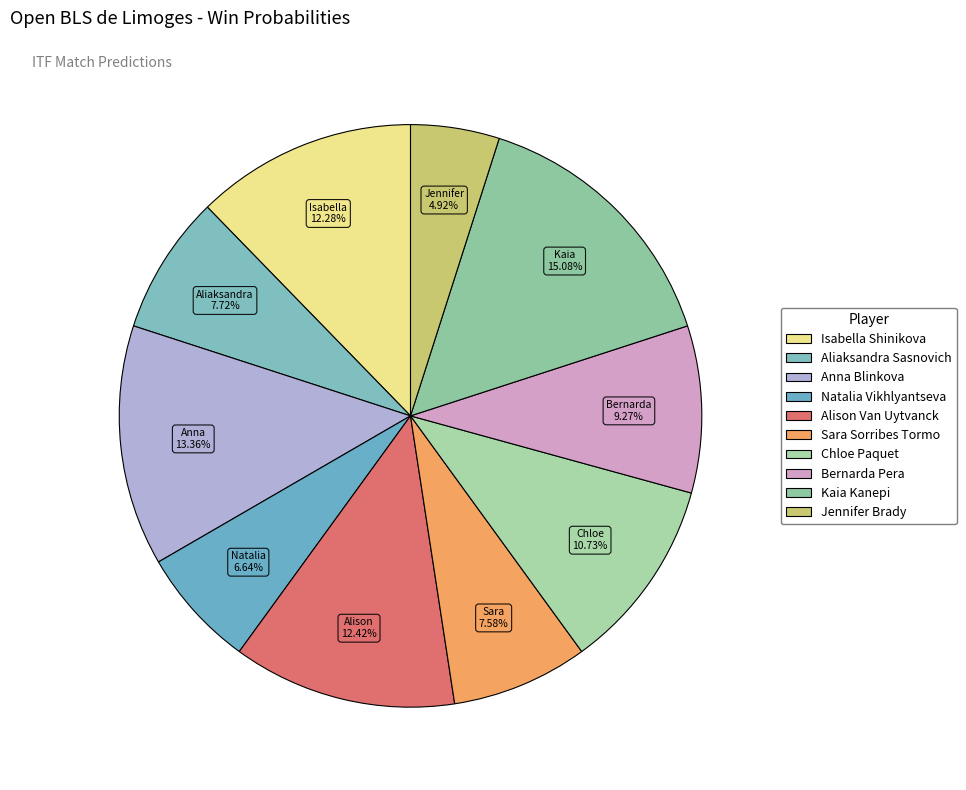

To the nearest percent, what percentage of the pie is Chloe Paquet?

11%